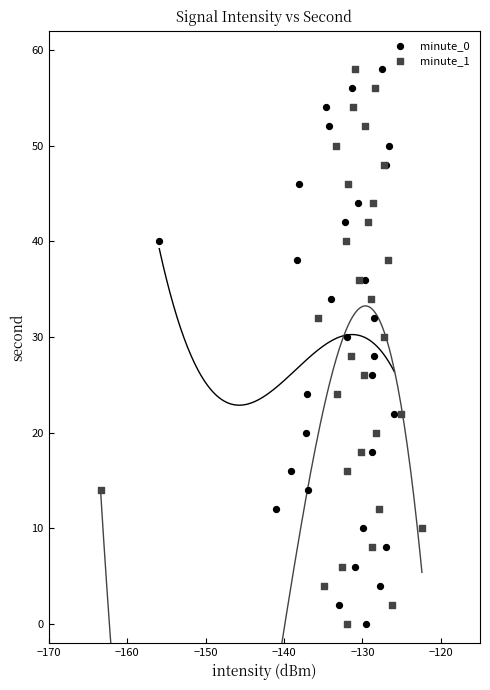

What are all the series names shown in the legend?

minute_0, minute_1